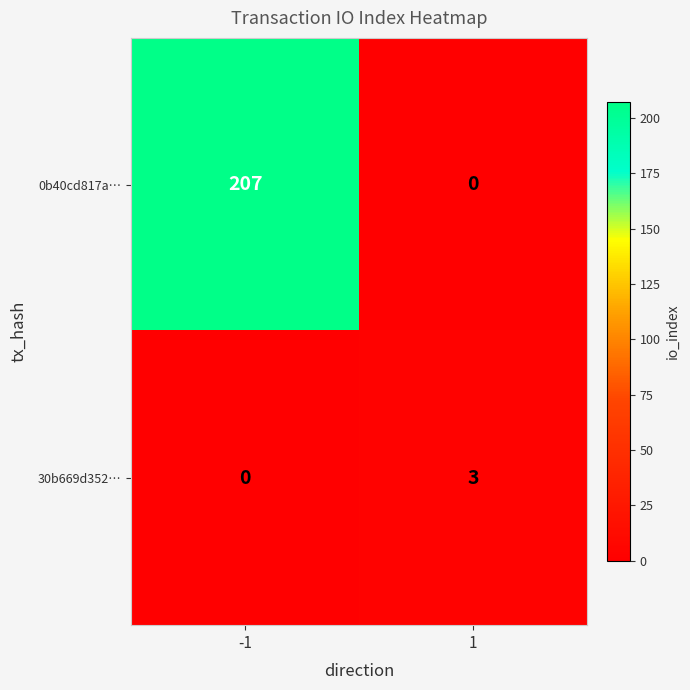

Is the value of 0b40cd817a… at -1 greater than the value of 30b669d352… at -1?

Yes